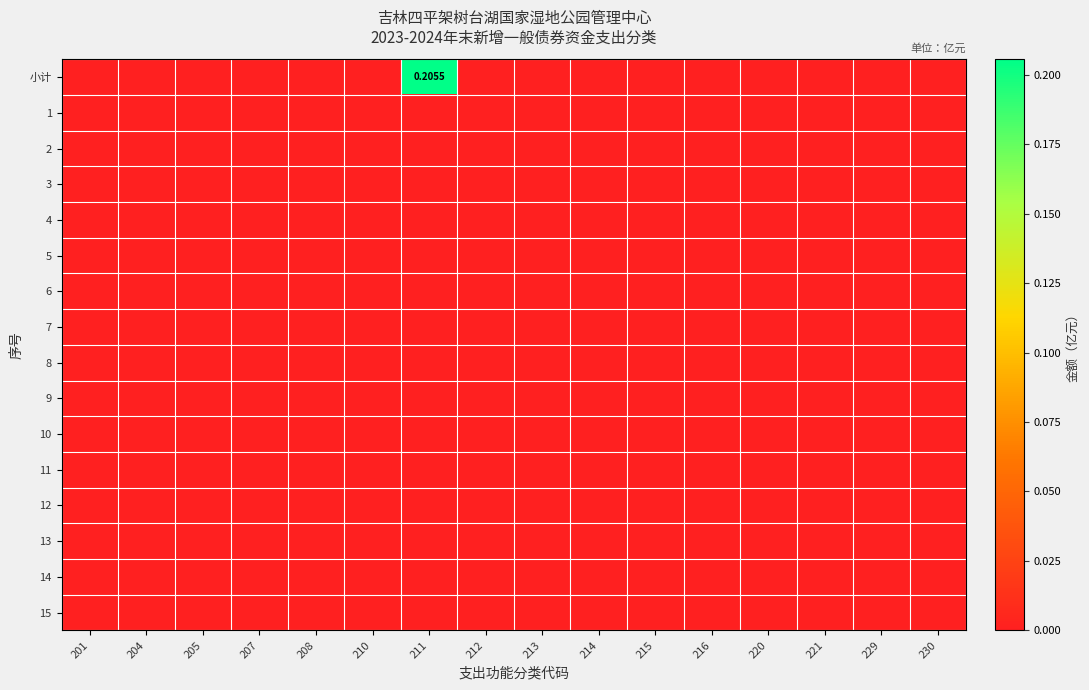

Between 212 and 220, which series saw the biggest shift?

小计